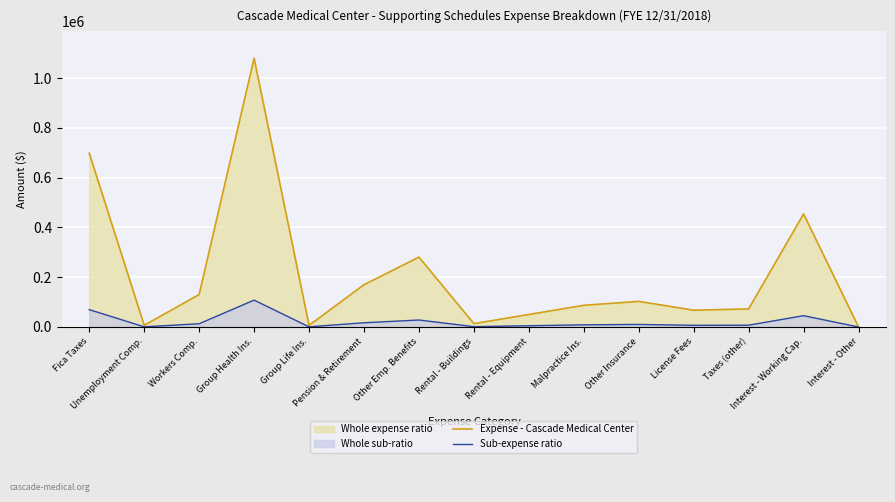

How many values in the Sub-expense ratio series exceed 8724?

7